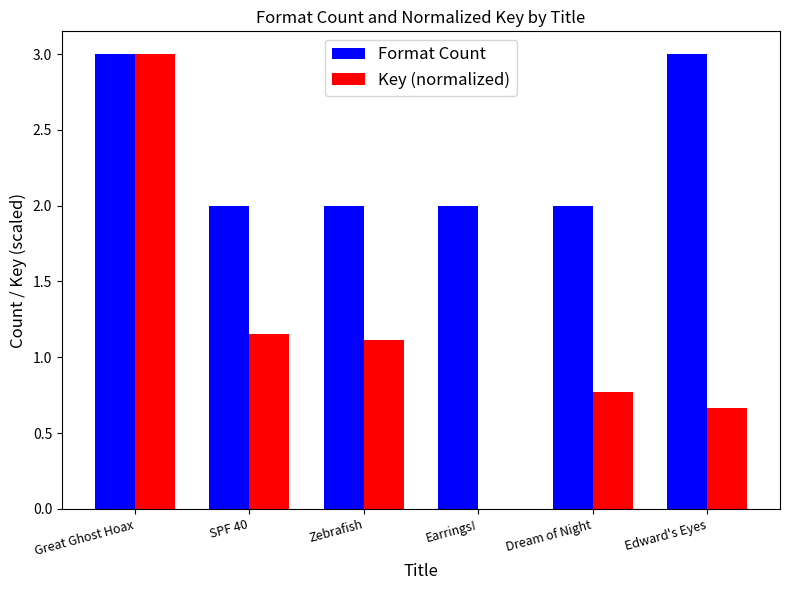

Is it true that Format Count equals 1.7 at Great Ghost Hoax?

False